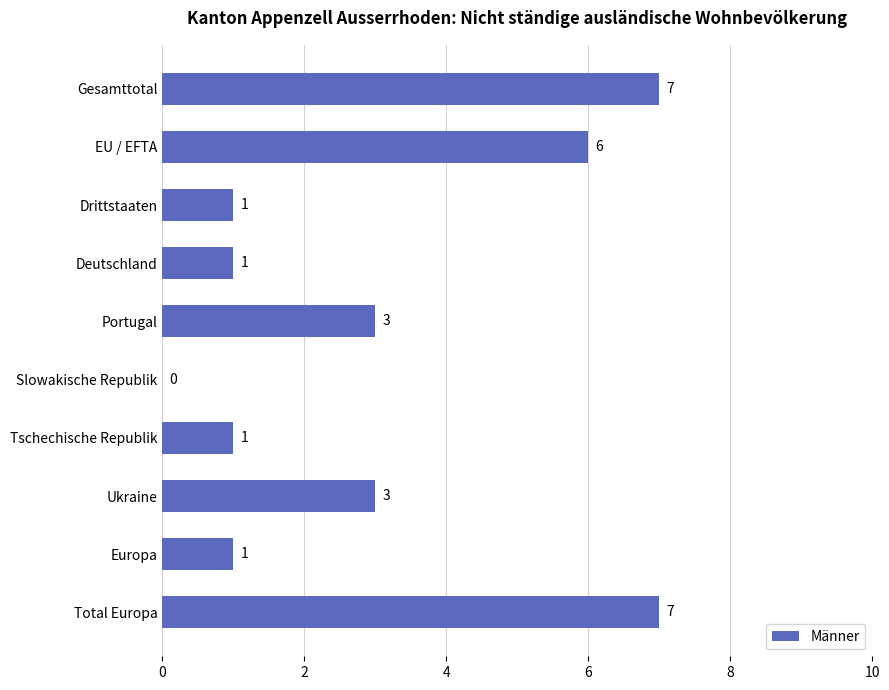

Does the chart contain stacked bars?

No